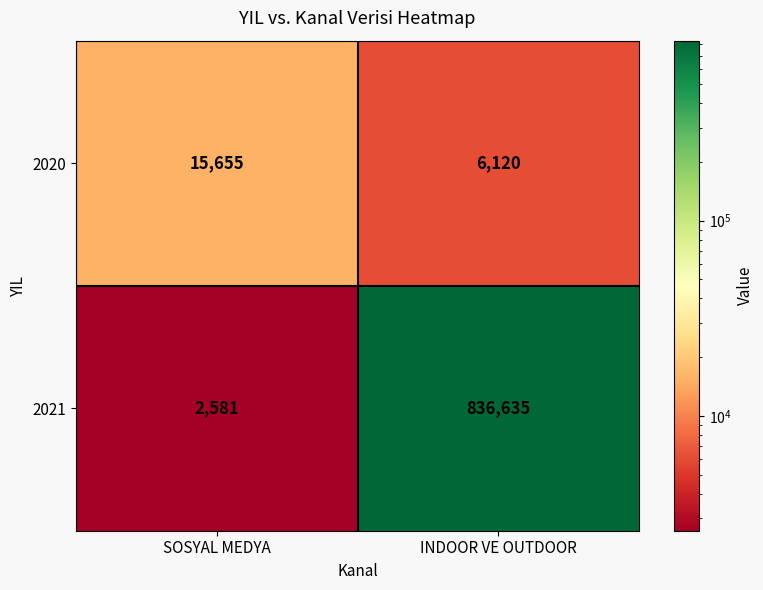

Count the number of categories in the chart.

2